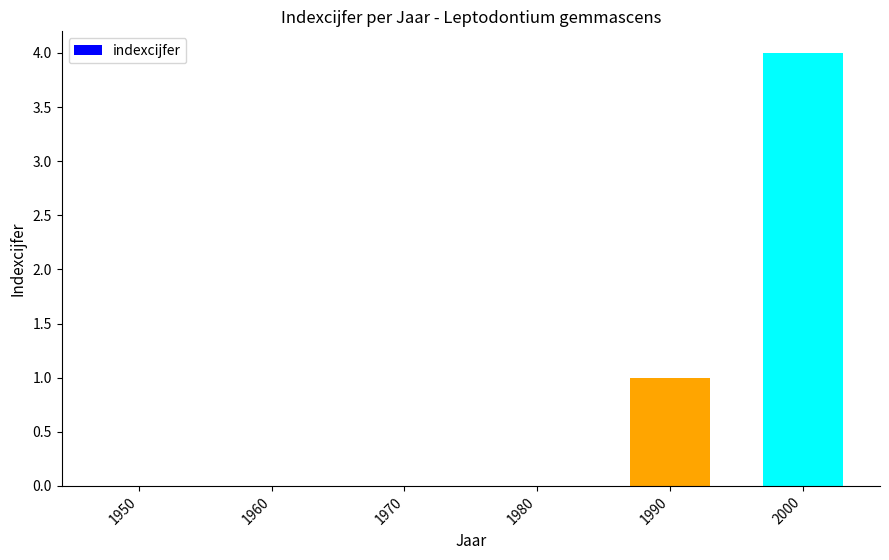

Which category has the highest value across all series?

2000